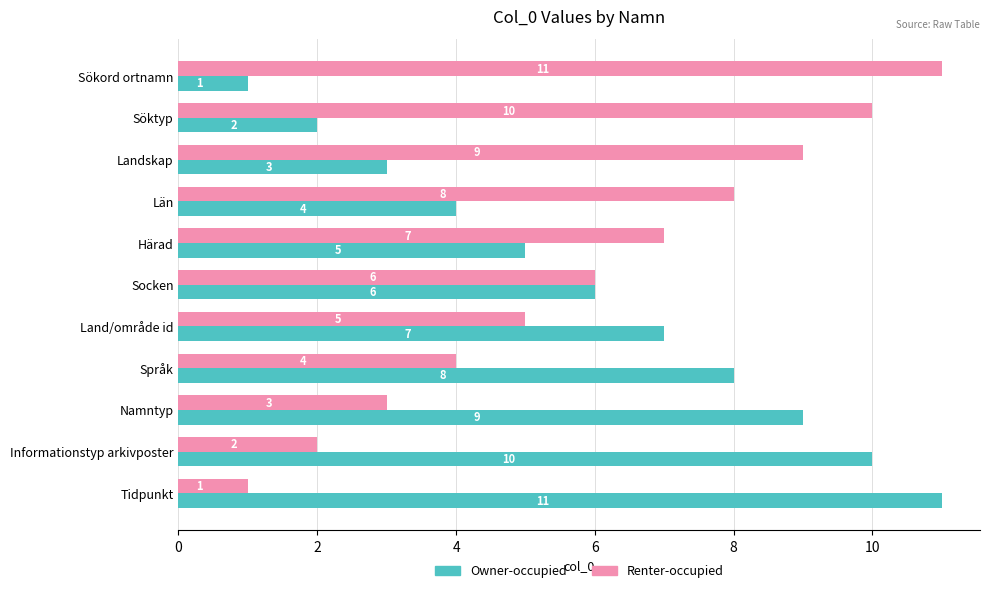

Count the Renter-occupied values in the range 3 to 9.

7